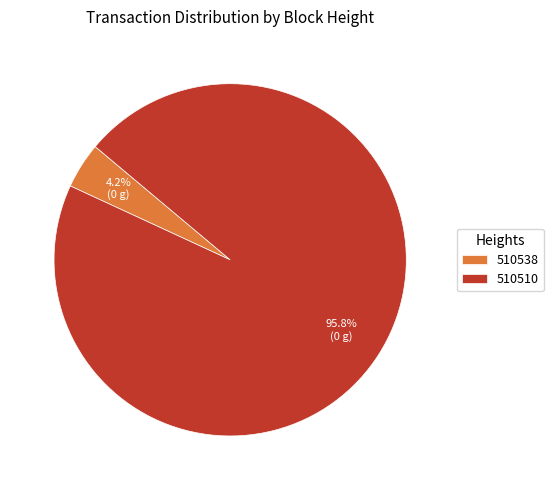

How many slices are in this pie chart?

2